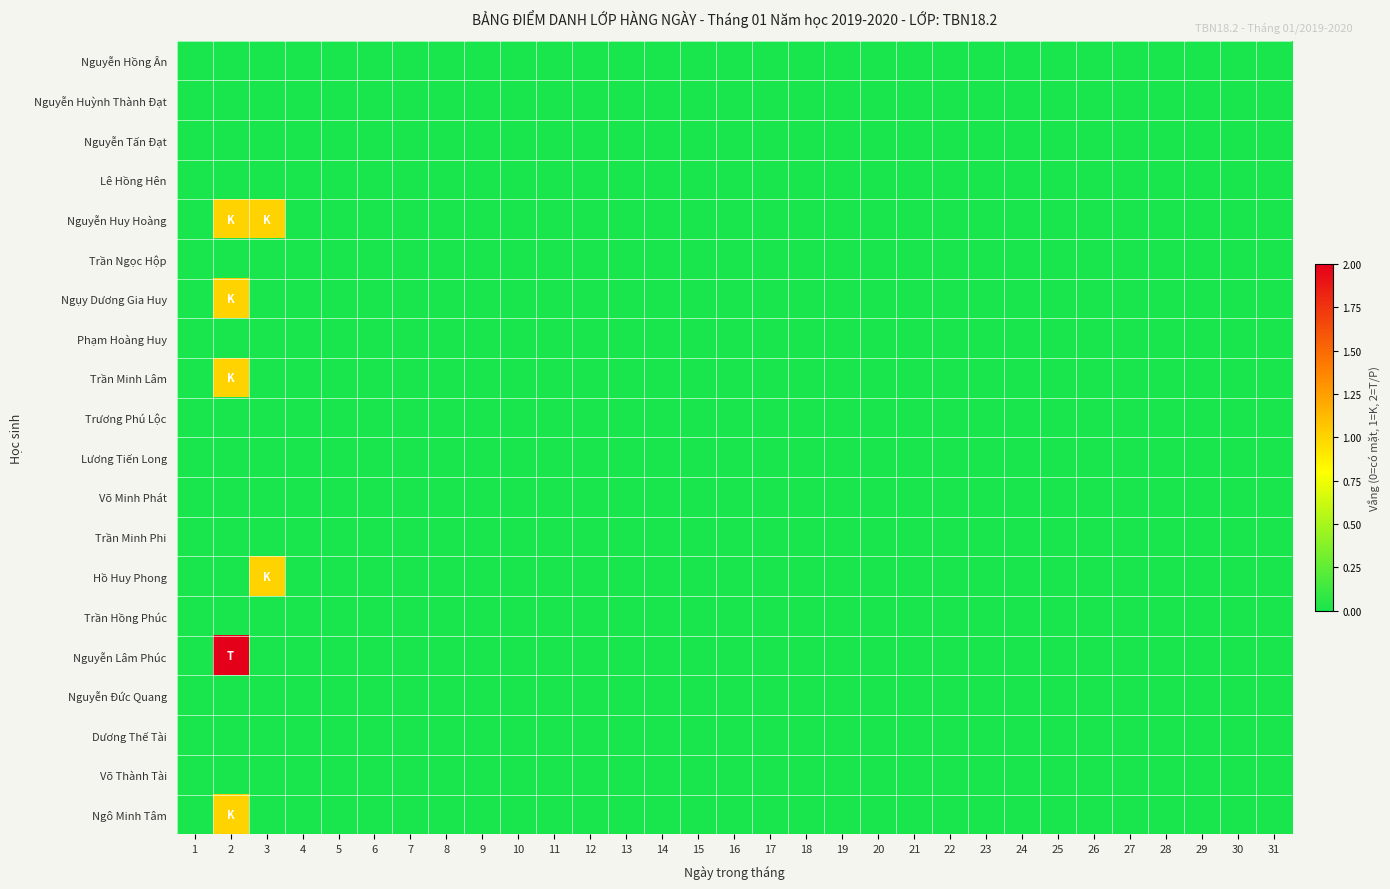

Between 9 and 17, which is larger?

9